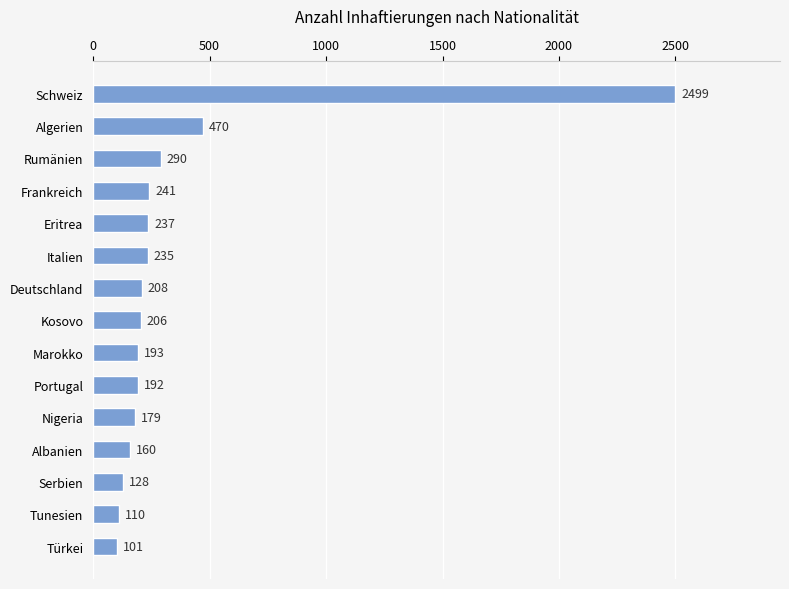

Reading bottom to top, transcribe all the data shown in this chart.

101	110	128	160	179	192	193	206	208	235	237	241	290	470	2499